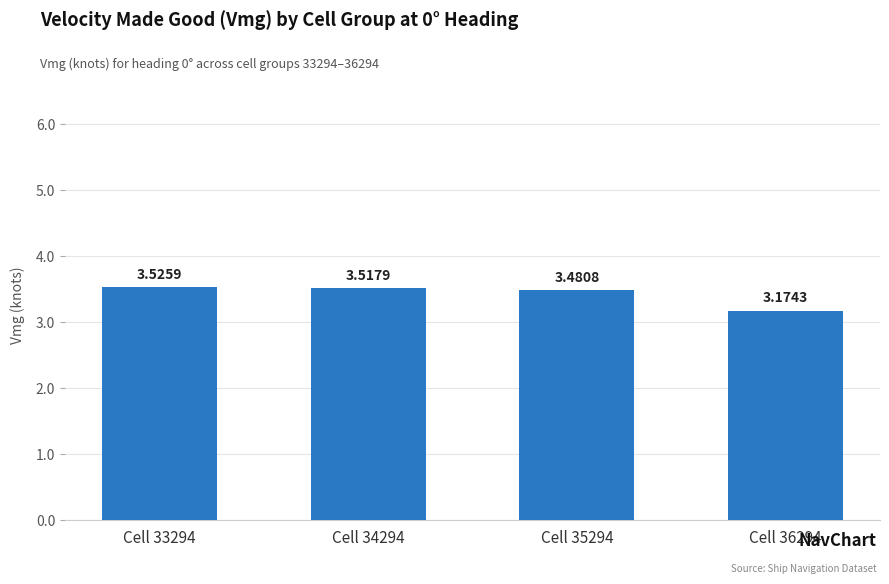

Count the values in the range 3 to 4.

4